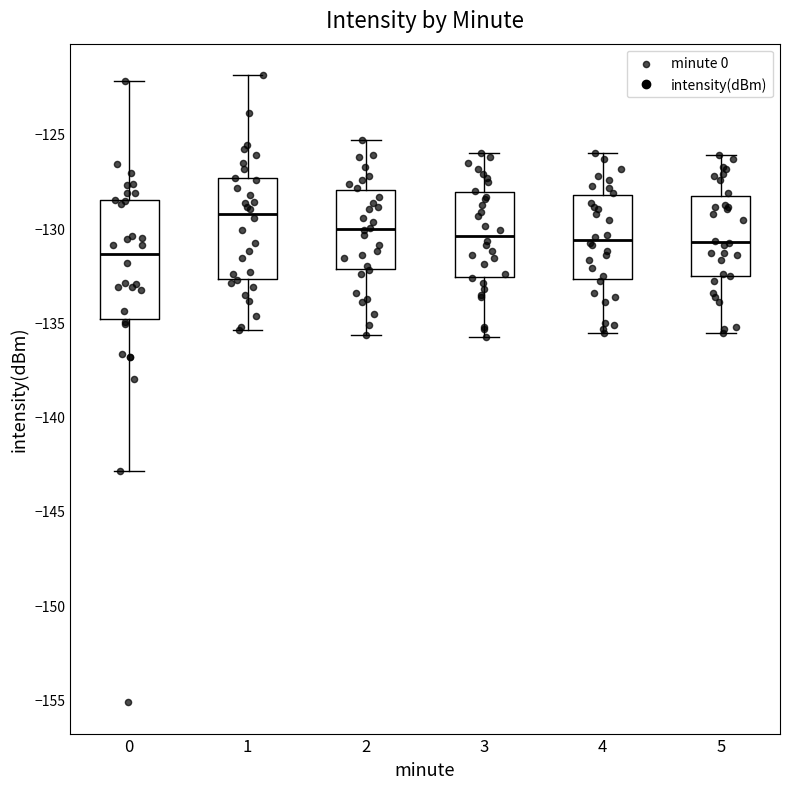

Where does the lower whisker of the box at x = 2 end on the y-axis? The values are not printed on the chart, so give them approximately, as read against the axis.

-135.5